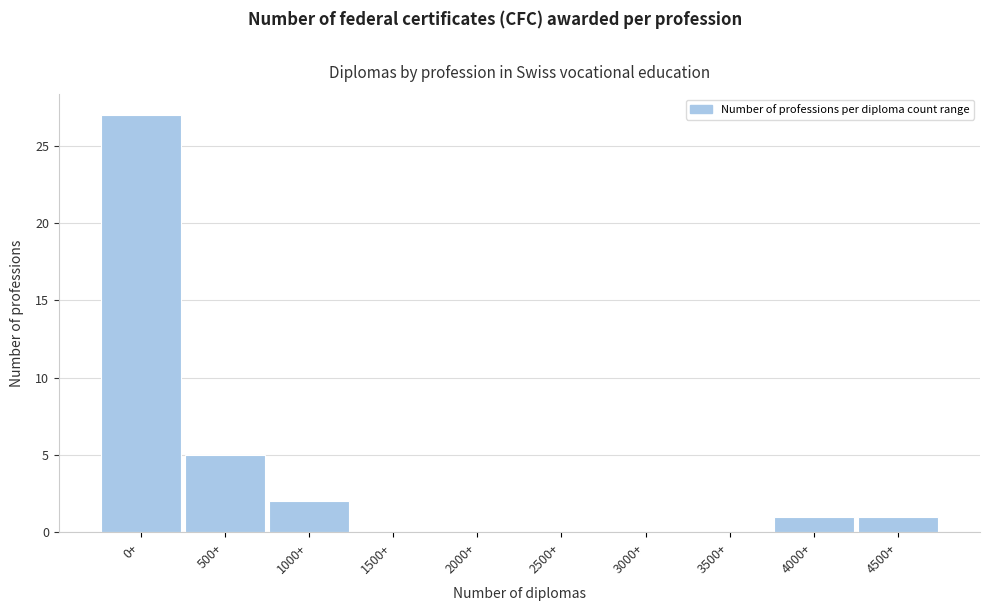

Reading left to right, transcribe all the data shown in this chart.

0+=27	500+=5	1000+=2	1500+=0	2000+=0	2500+=0	3000+=0	3500+=0	4000+=1	4500+=1